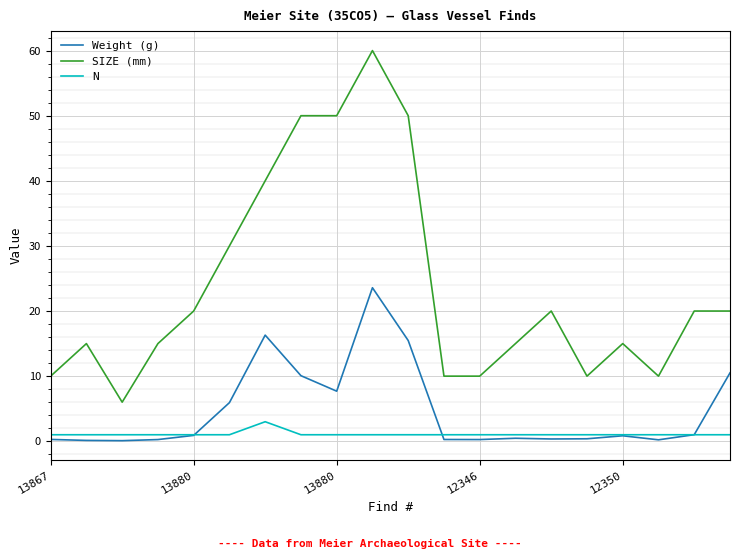

Which series has the largest total across all categories?

SIZE (mm)